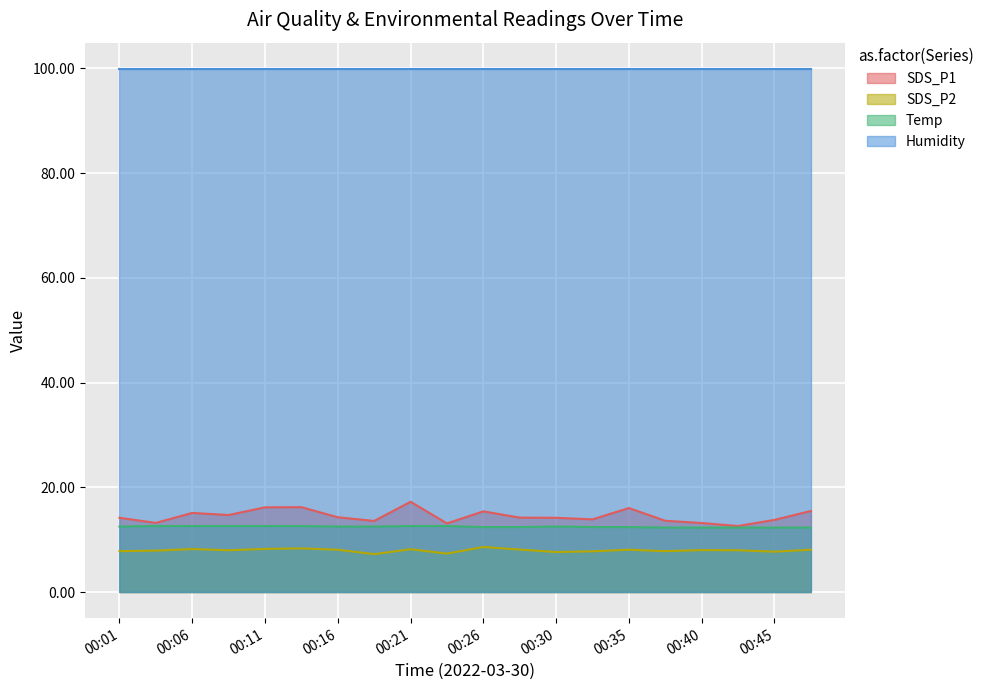

What is the spread (max minus min) of values at 00:35?

91.8